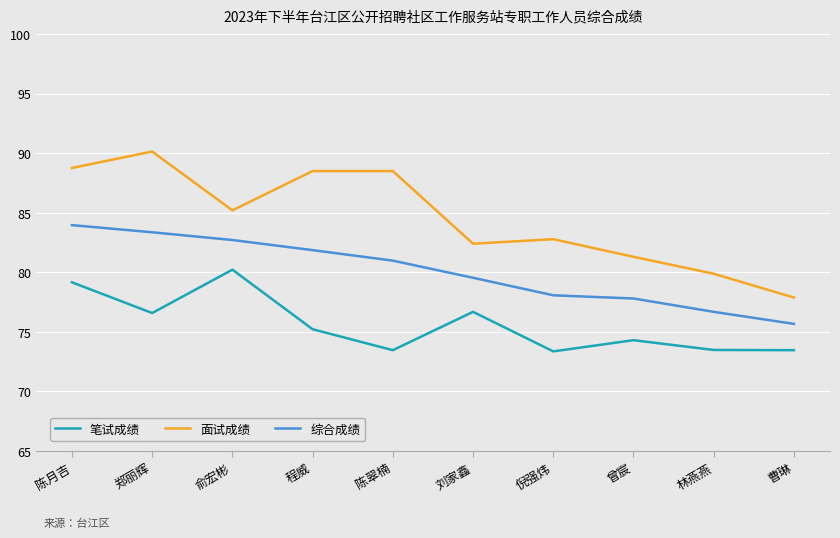

What is the approximate value of 面试成绩 at 陈翠楠?

88.5